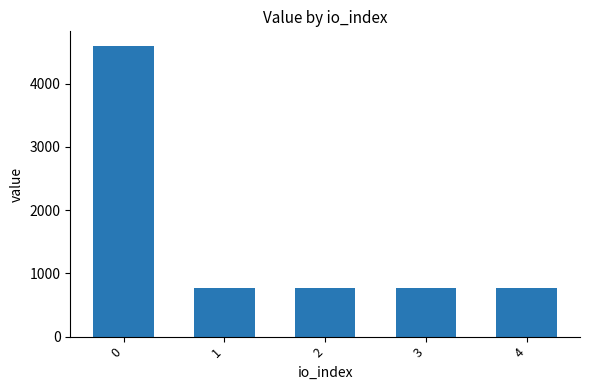

The value at 1 is 203.0. True or false?

False